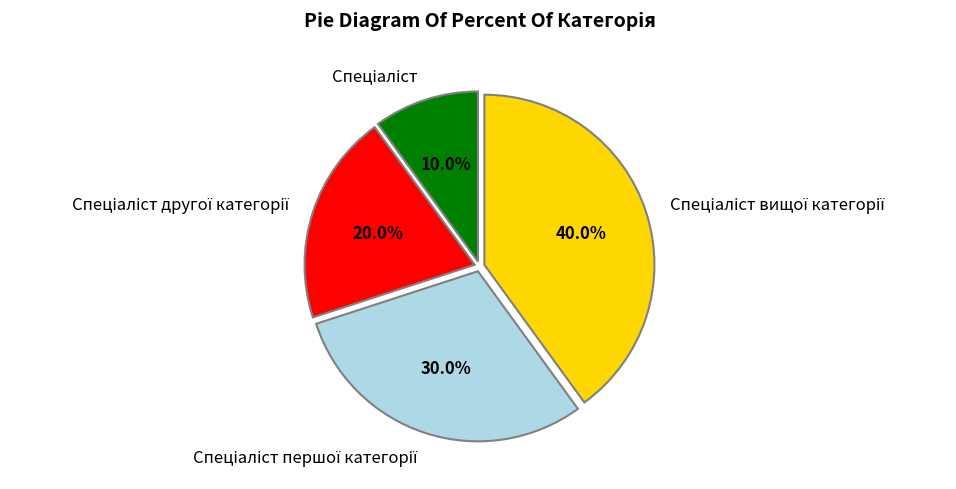

Is there any slice that represents more than half of the pie?

No